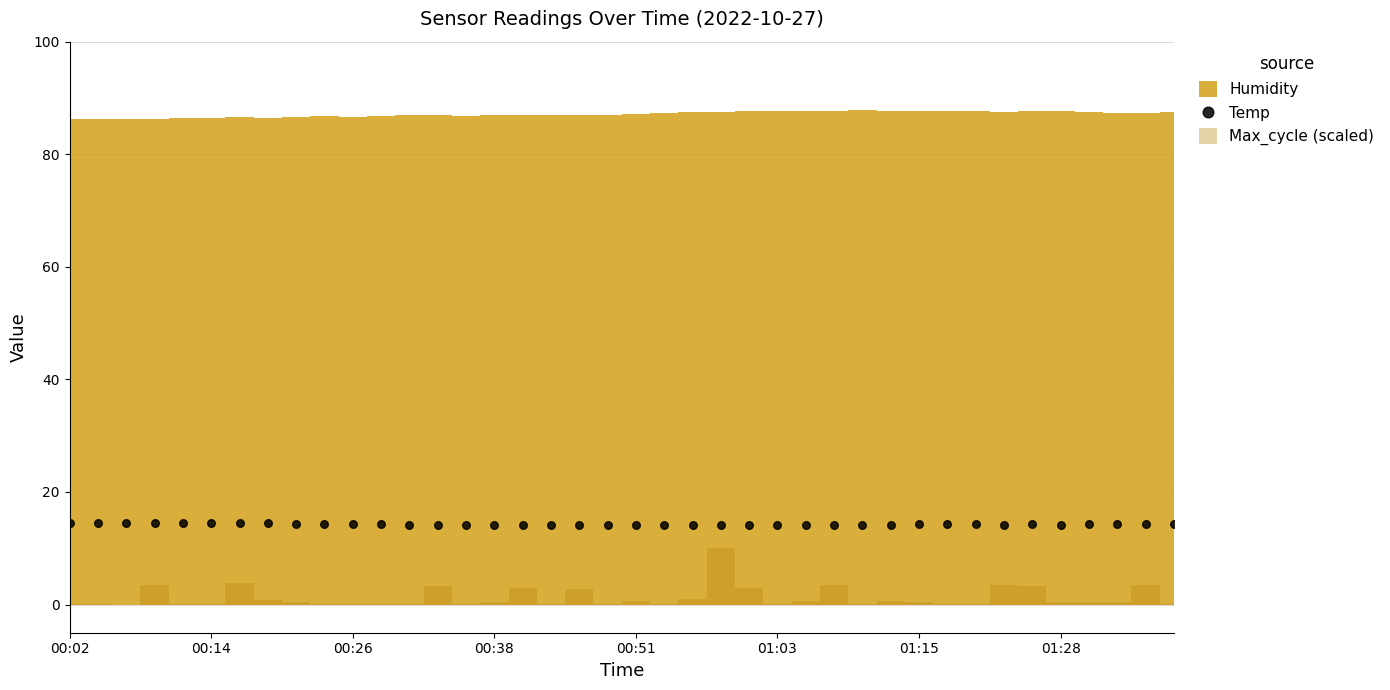

What is the range of Y values (max minus min)?

0.4